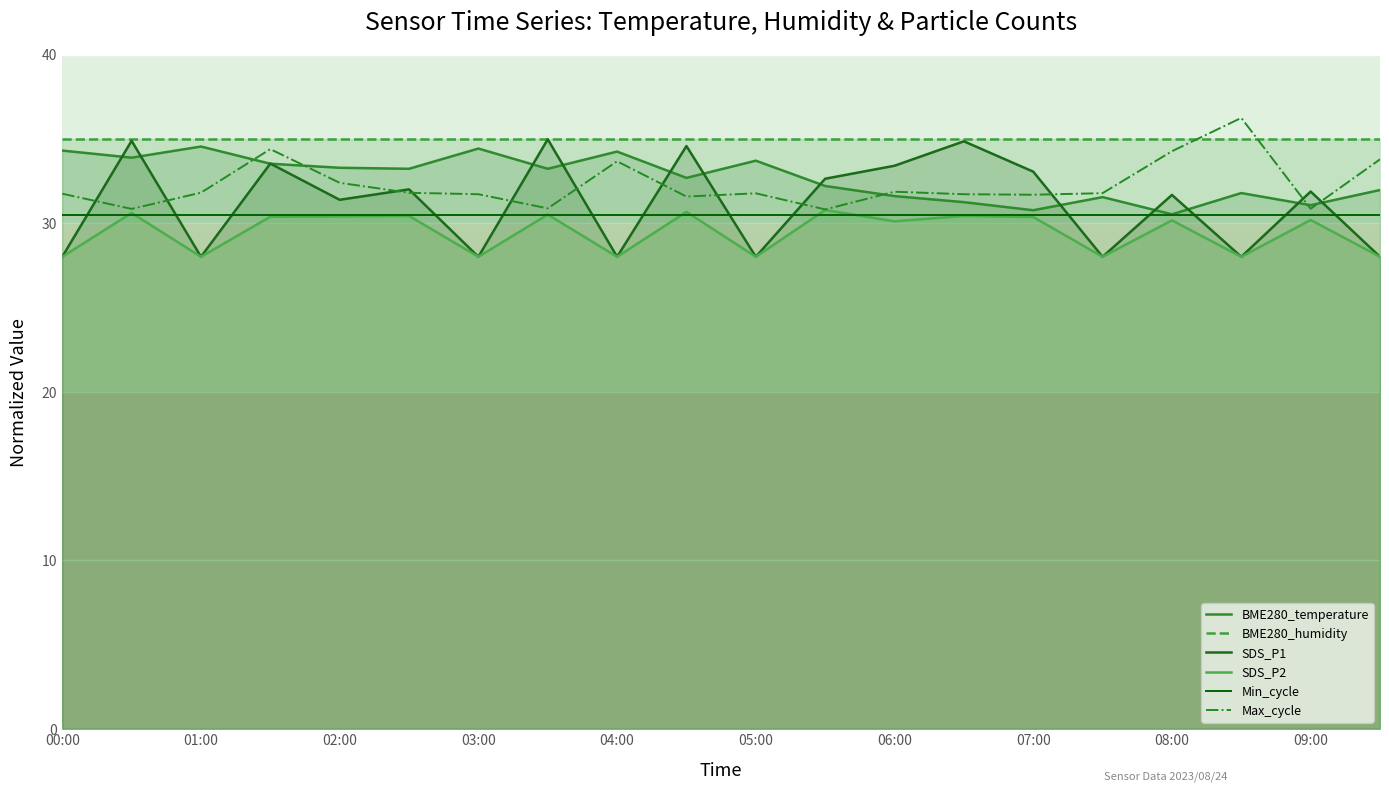

Count the number of data series in this chart.

6